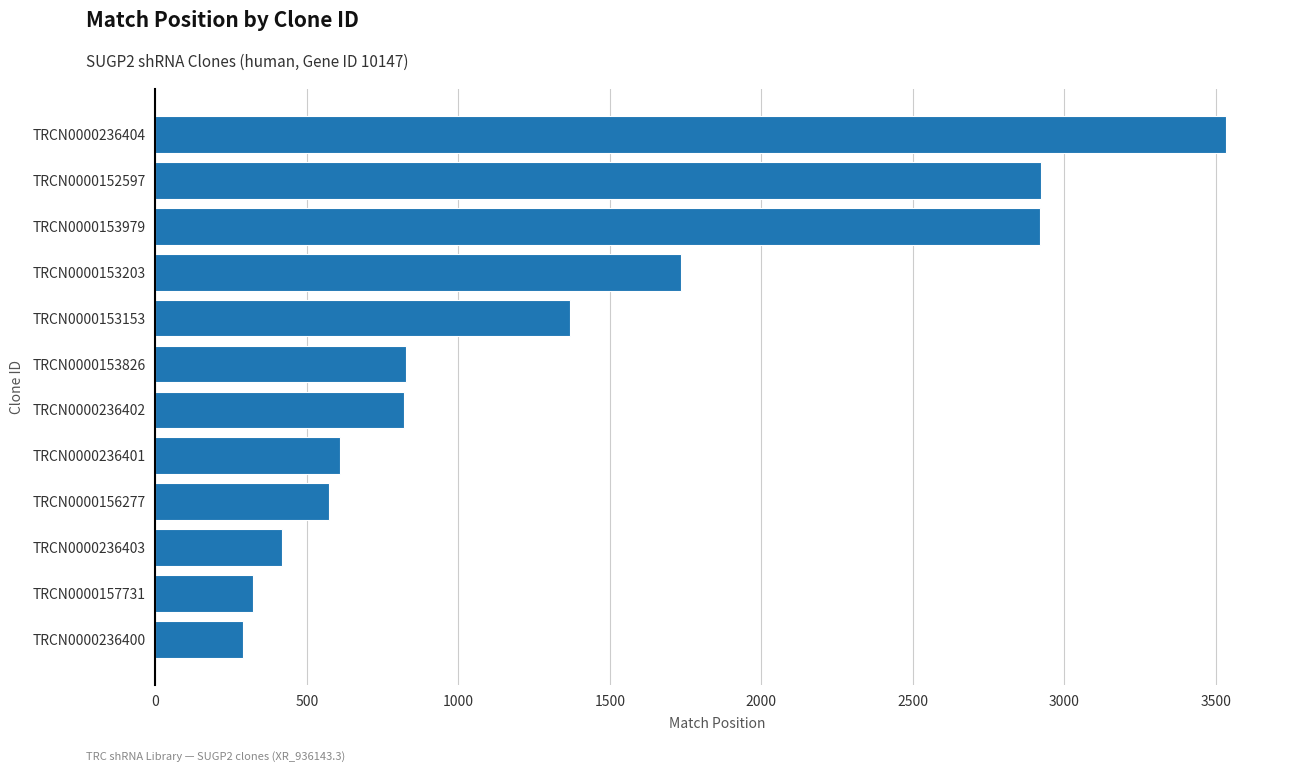

What is the maximum value shown in the chart?

3535